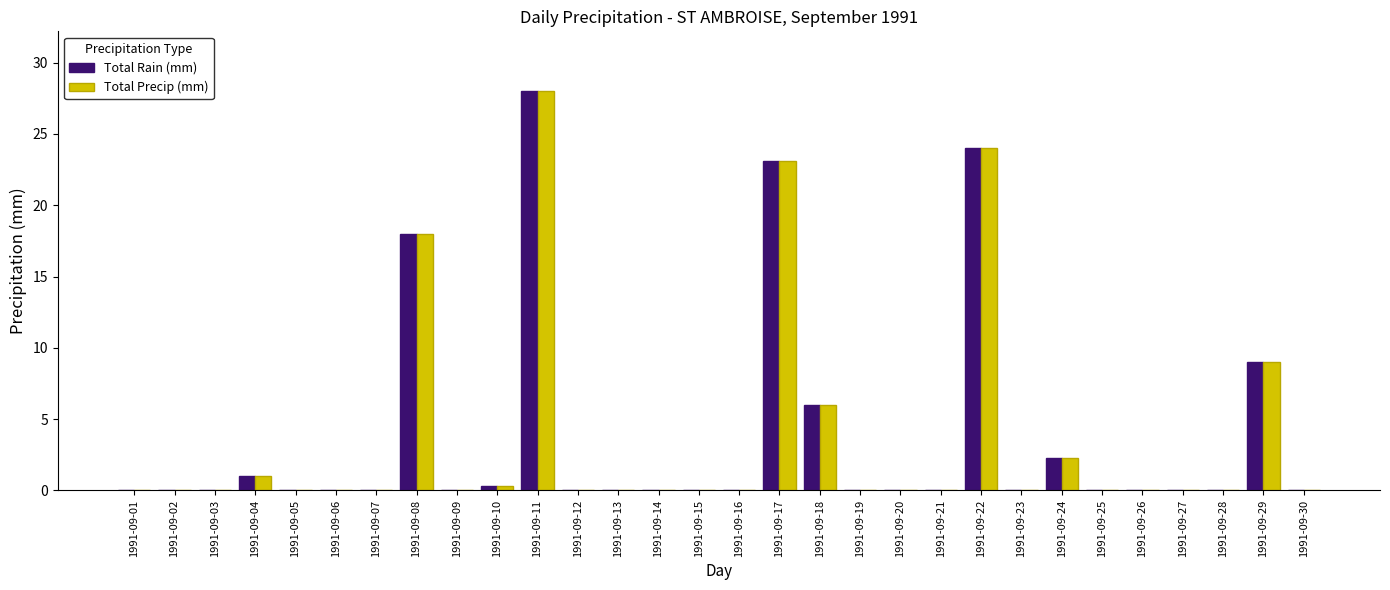

At which category is the sum across all series the highest?

1991-09-11